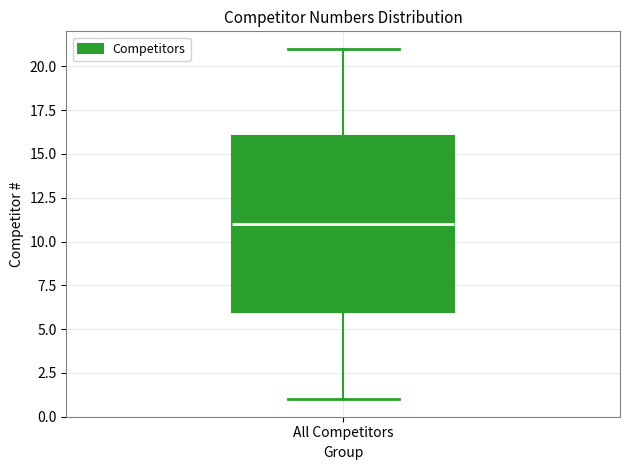

Where is the lower edge of the box for All Competitors on the y-axis? The values are not printed on the chart, so give them approximately, as read against the axis.

6